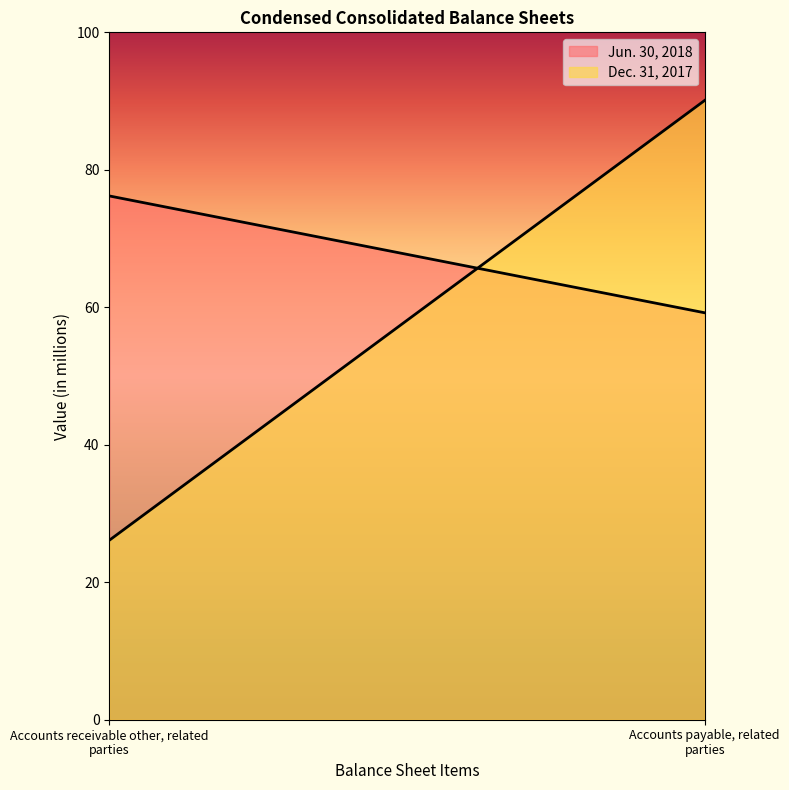

What is the spread (max minus min) of values at Accounts receivable other, related parties?

50.1